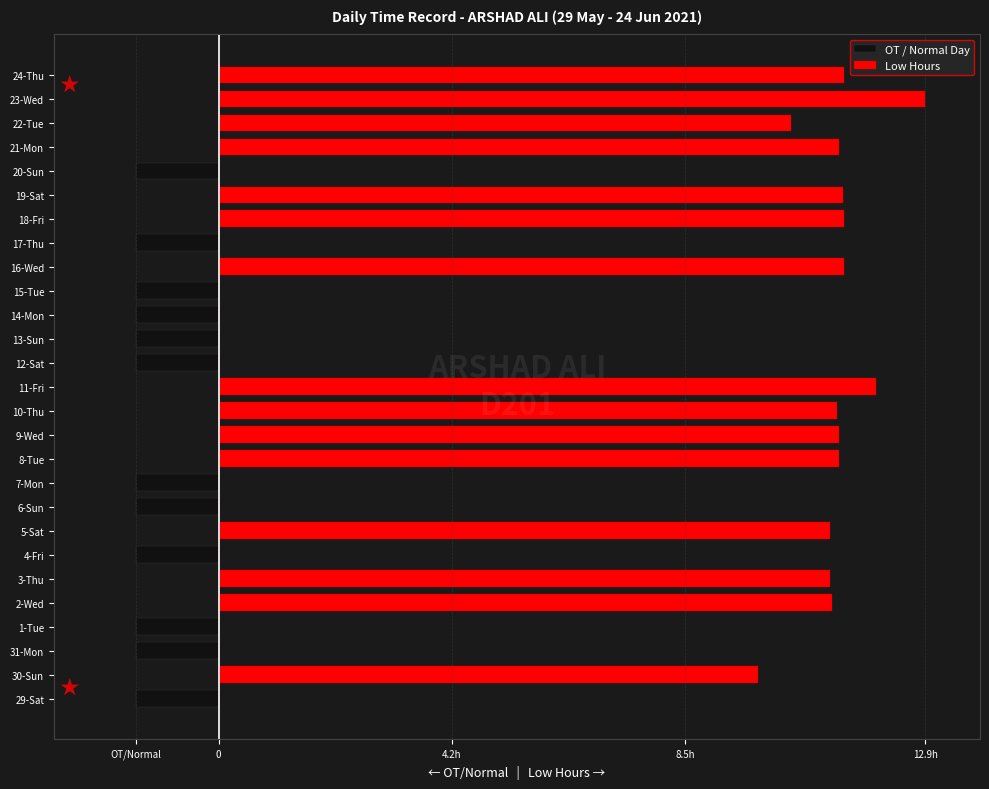

How many data points in OT / Normal Day are less than 0?

12